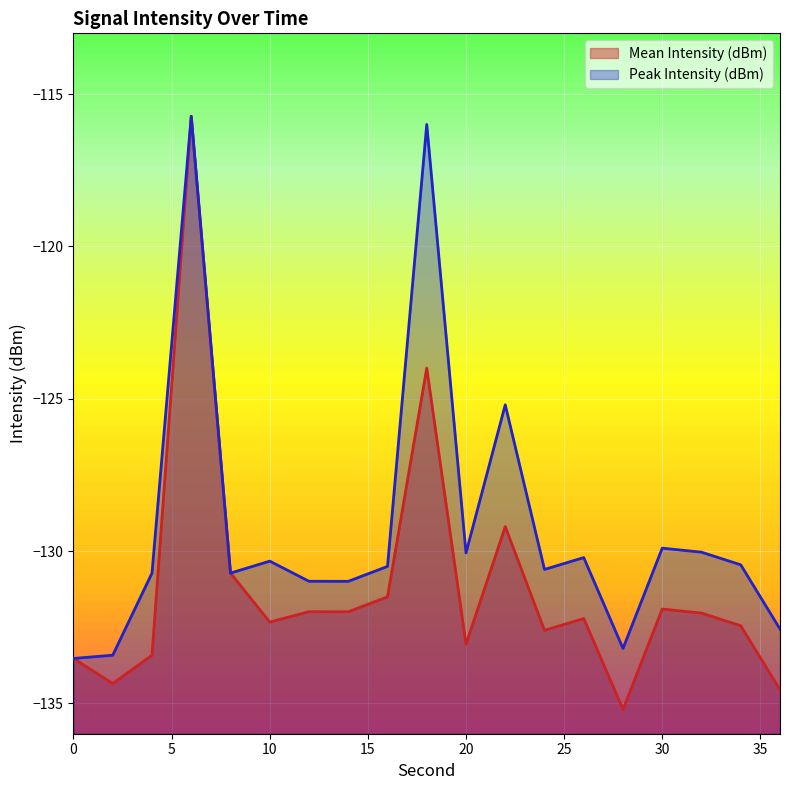

The value of Peak Intensity (dBm) at 22 is -166.4. True or false?

False